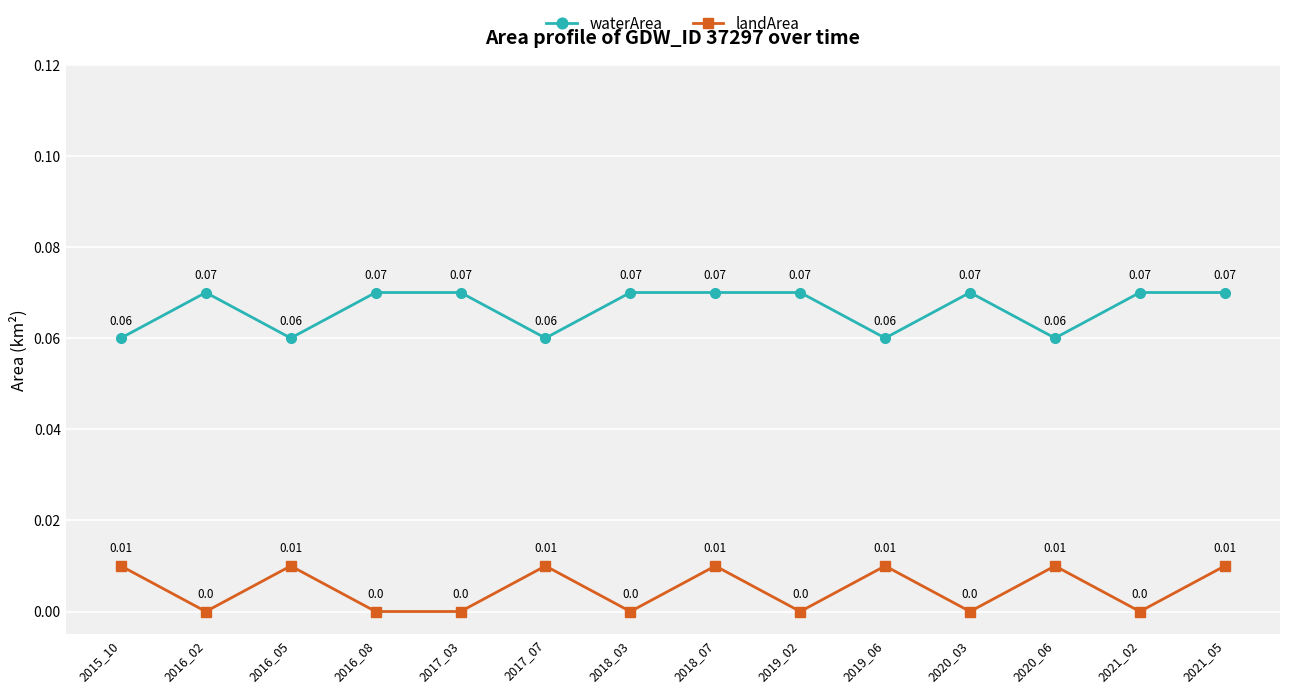

True or false: waterArea and landArea intersect in this chart.

False